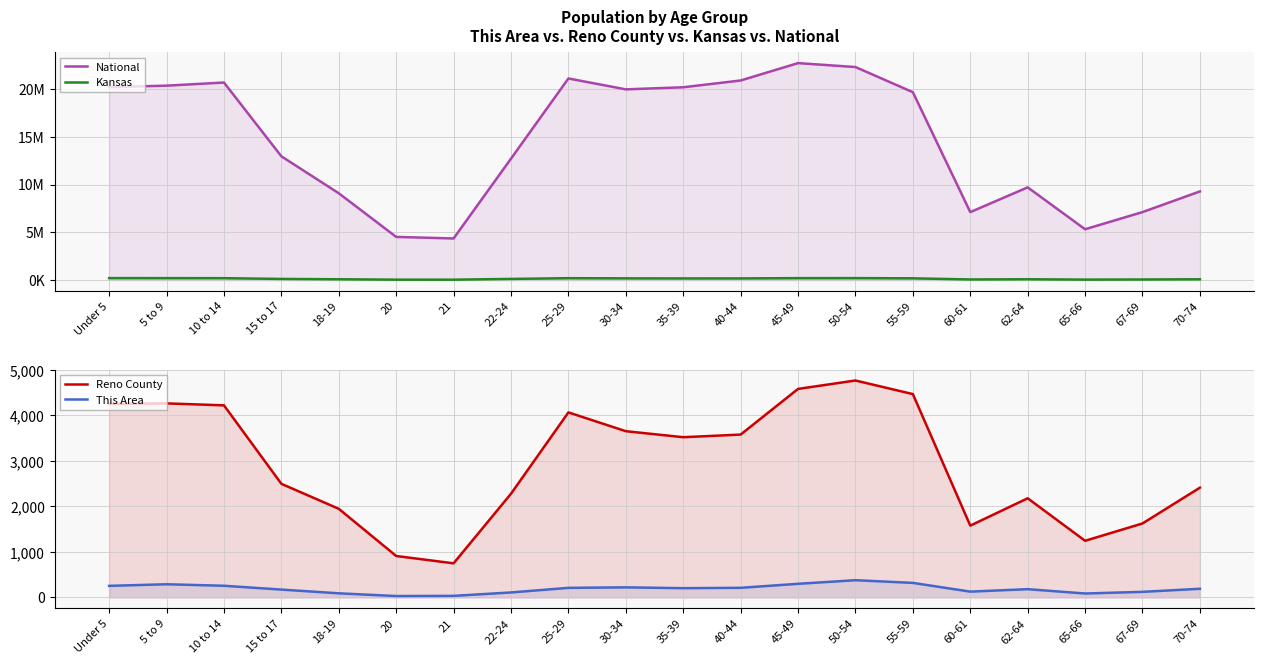

Which series has the largest total across all categories?

National